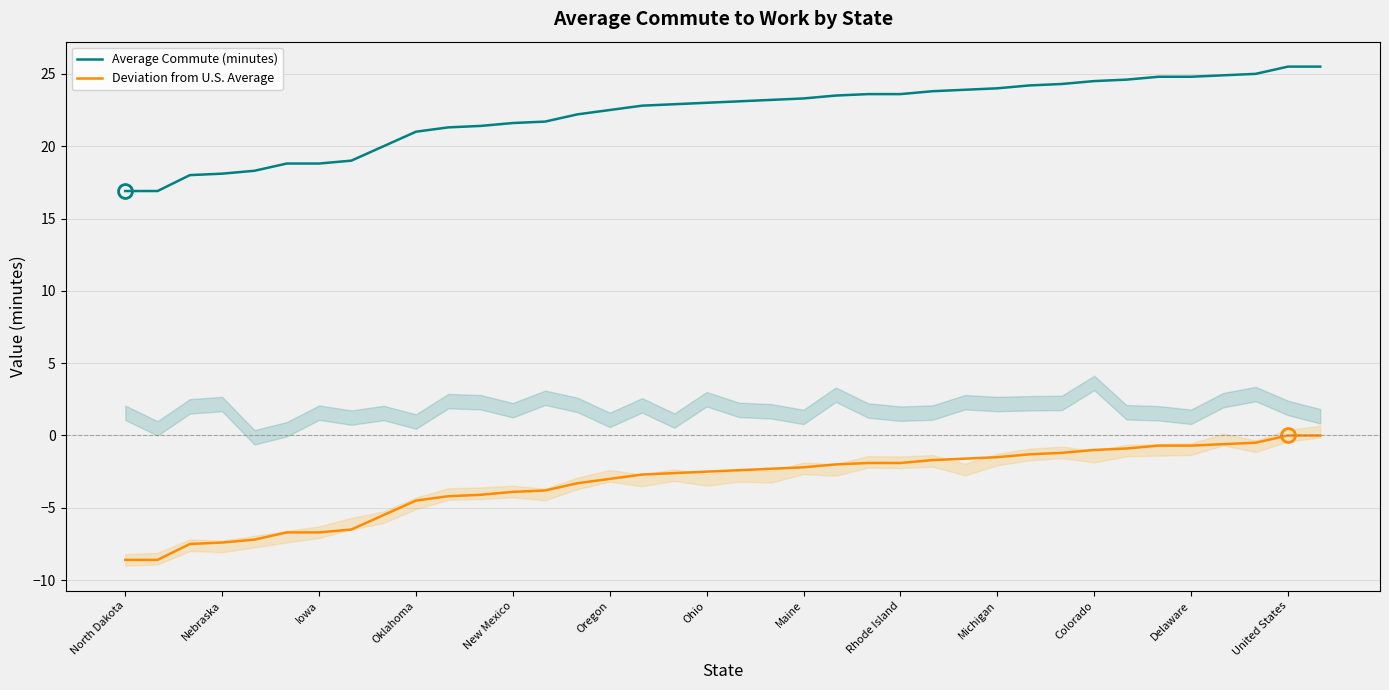

How many categories are shown in the chart?

38